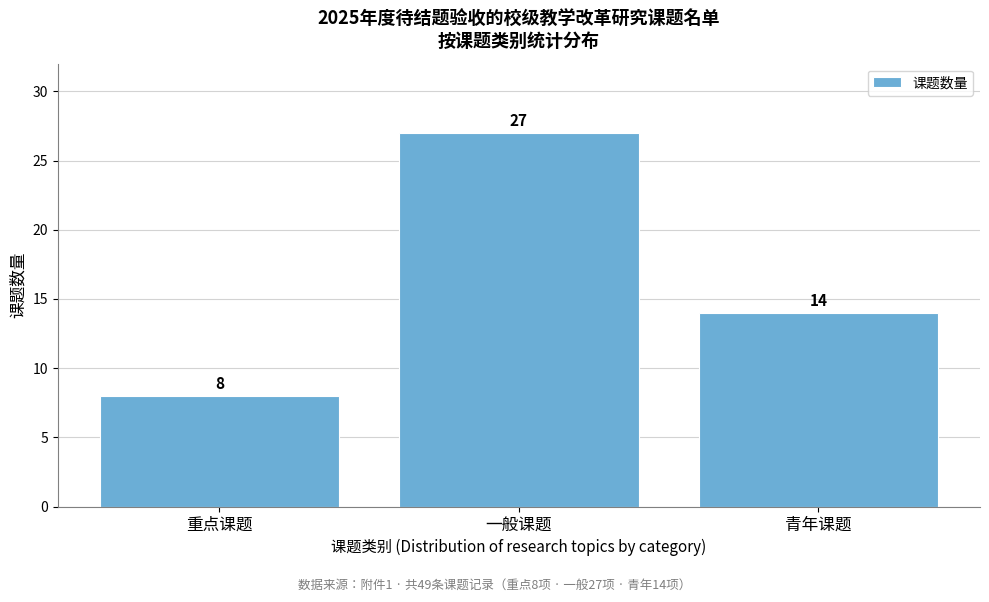

Reading right to left, what are all the values shown in this chart?

青年课题=14	一般课题=27	重点课题=8